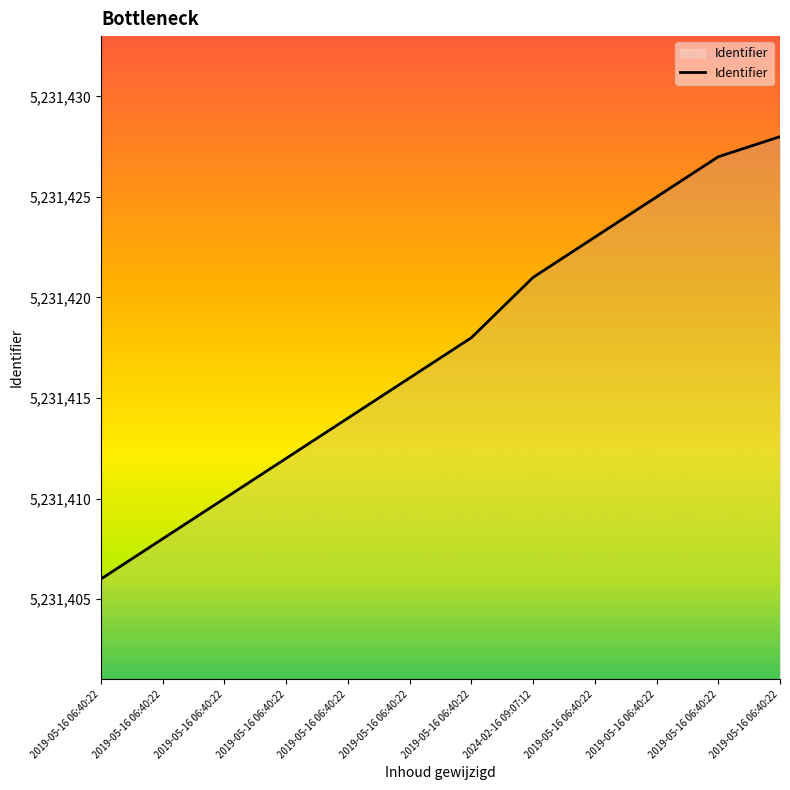

What is the maximum value shown in the chart?

5231428